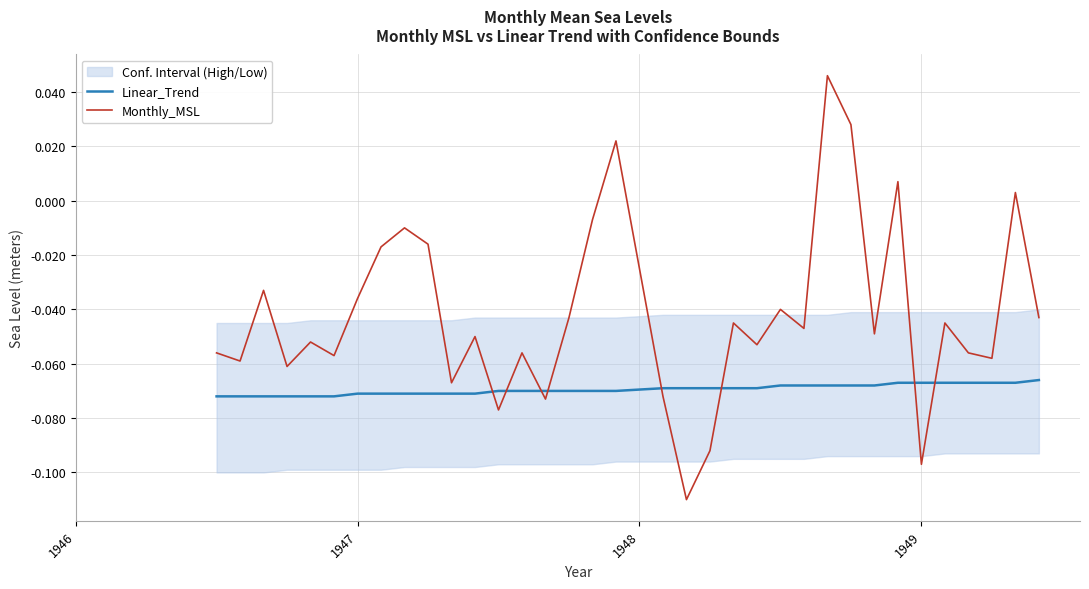

Rank the series by their maximum value, from lowest to highest.

Linear_Trend, Monthly_MSL